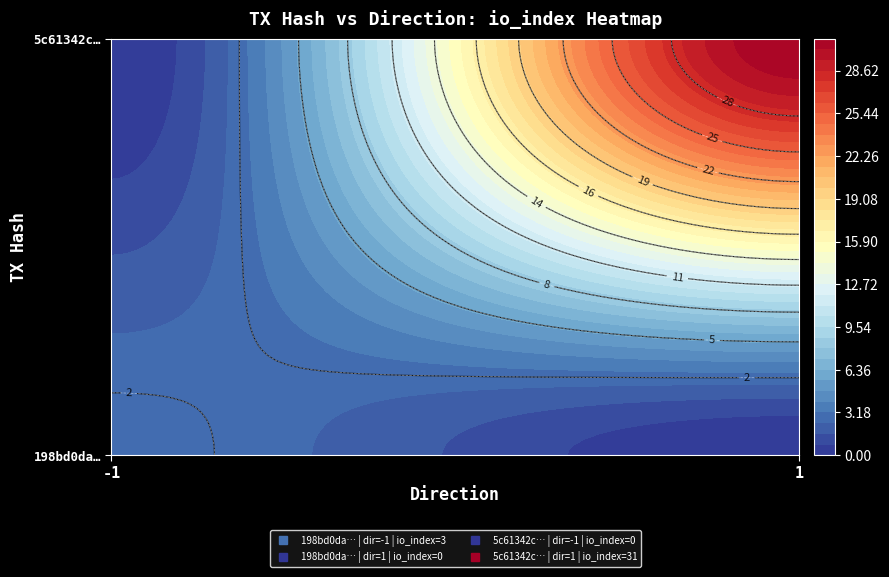

The 5c61342c758eb5fbf1ca386f059bd39e155c818 series shows 1 at direction. True or false?

True